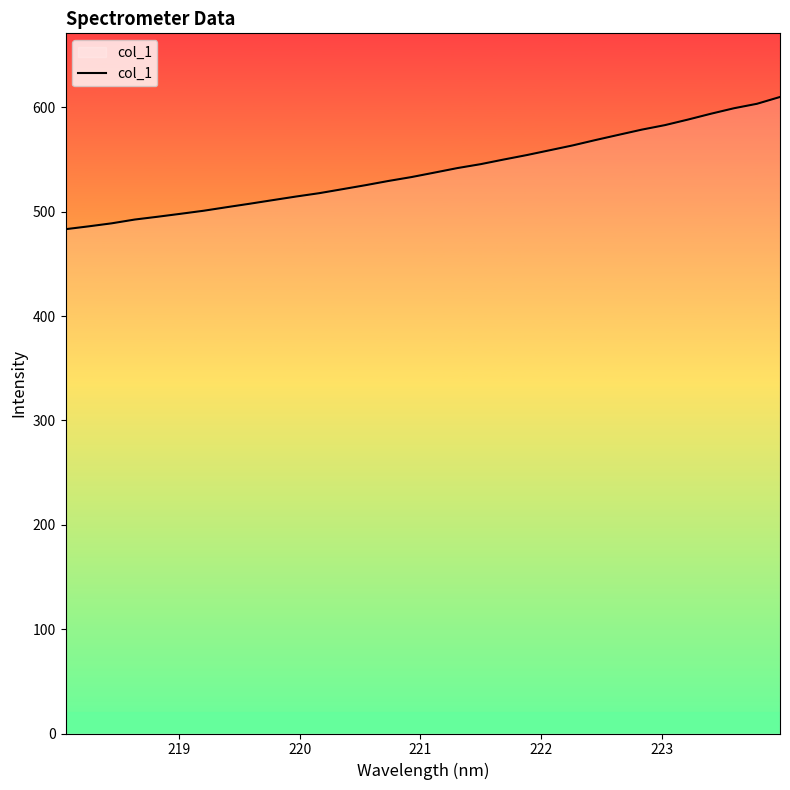

What is the minimum value shown in the chart?

483.2